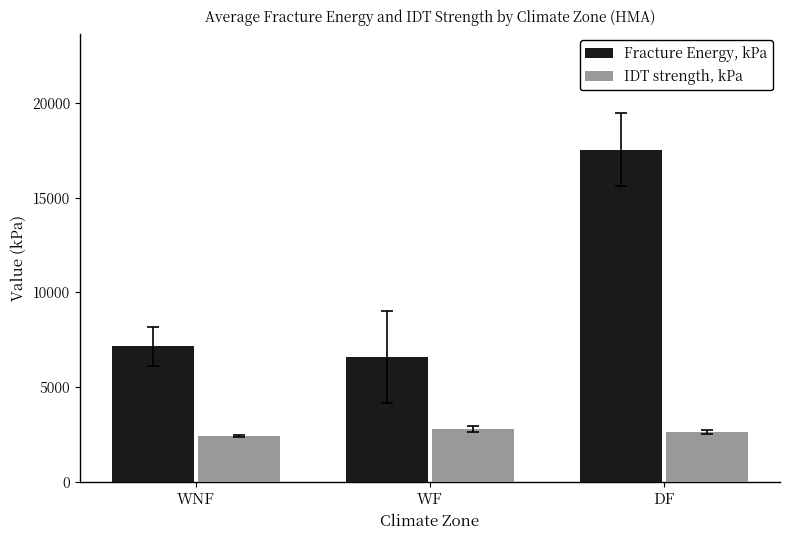

Reading left to right, extract all data points from this chart.

Fracture Energy, kPa: WNF=7154.2	WF=6587.6	DF=17533.6
IDT strength, kPa: WNF=2405.7	WF=2787.1	DF=2648.7